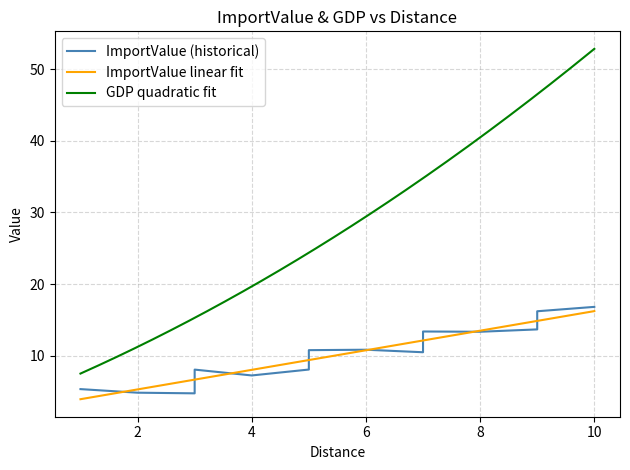

What is the change in value from 2 to 10?

+12.0